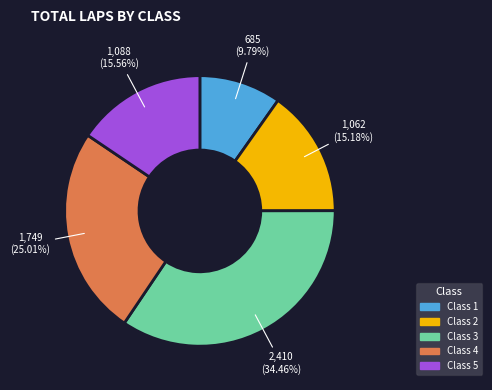

Count the number of slices in the pie.

5